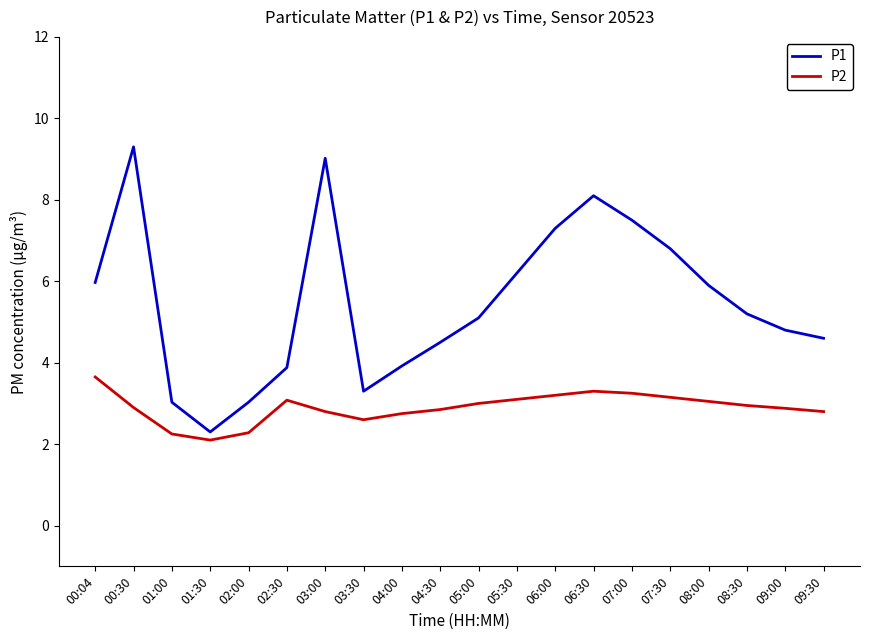

Is it true that P1 equals 14.2 at 03:00?

False